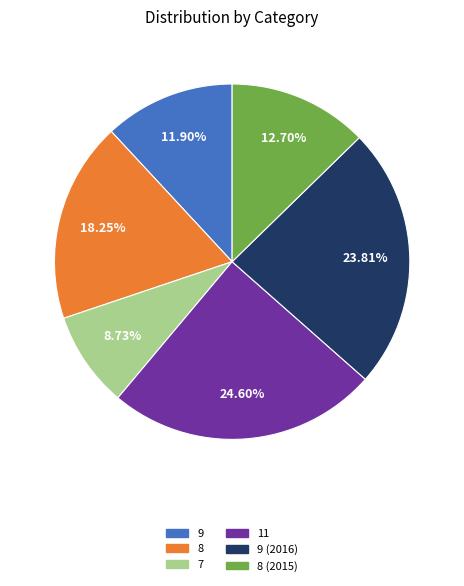

To the nearest percent, what is the combined percentage of 11 and 8 (2015)?

37%